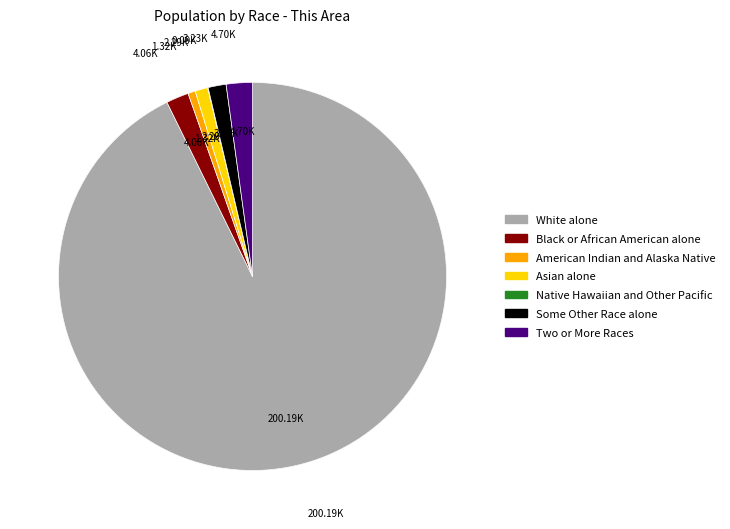

Which category has the smallest portion of the pie?

Native Hawaiian and Other Pacific